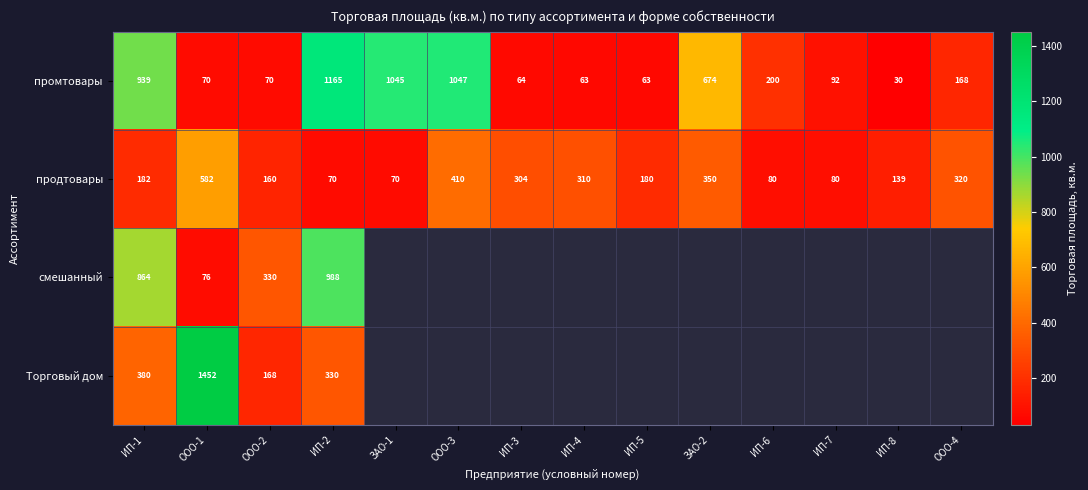

At how many categories does at least one series exceed 55?

14